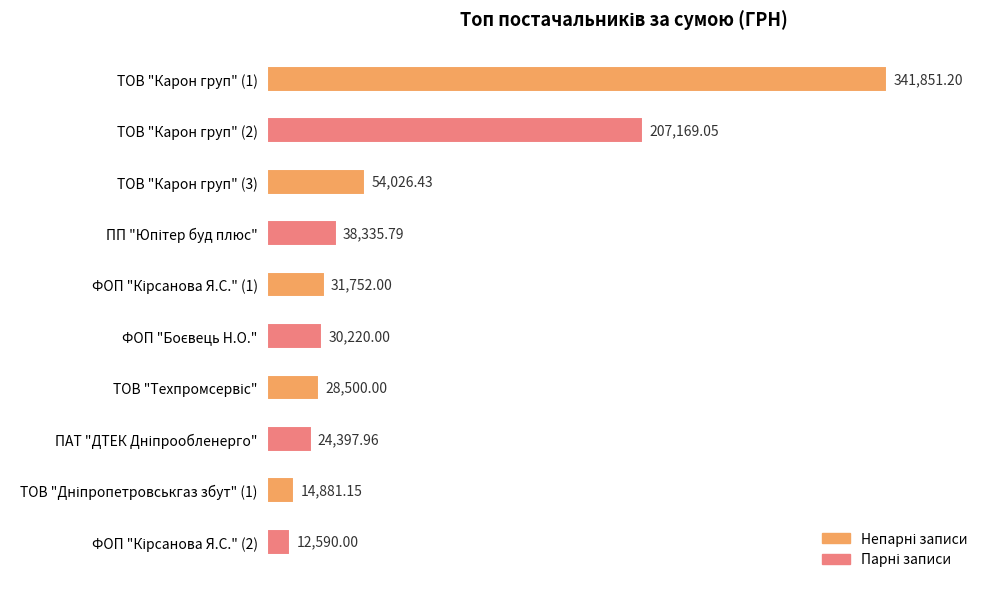

What is the average value?

78372.4